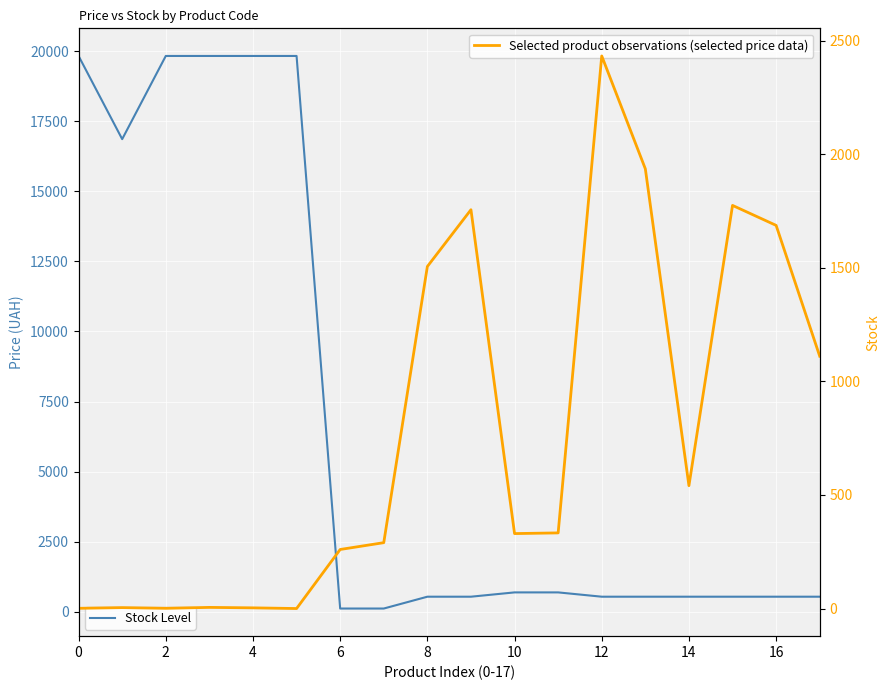

Between 12 and 17, which series saw the biggest shift?

Залишок (Stock)